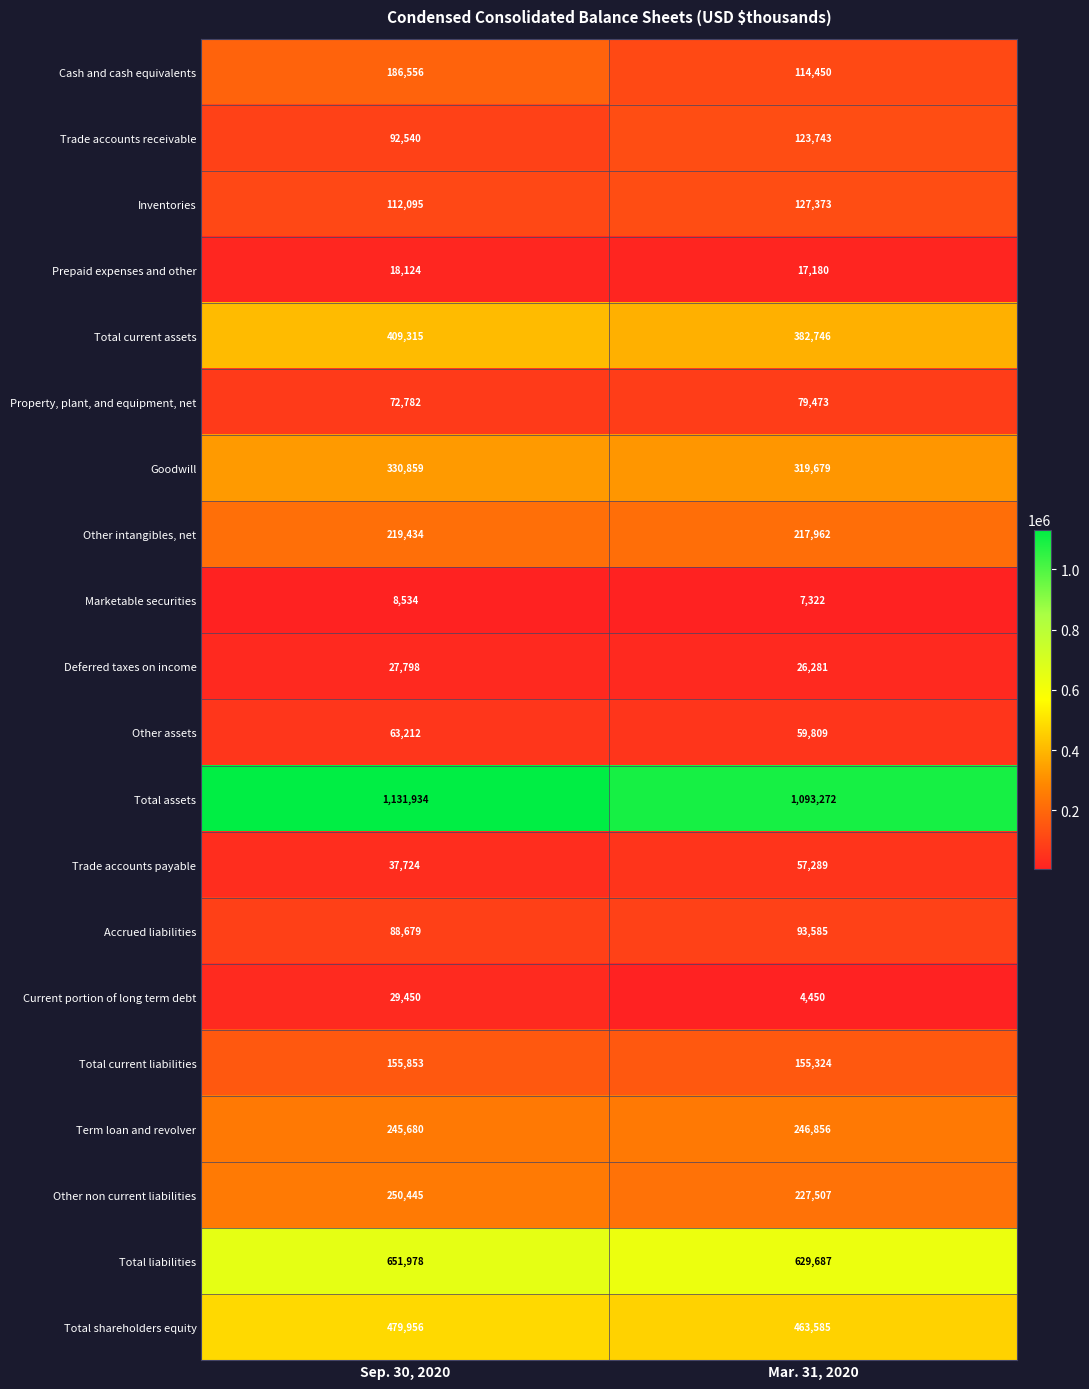

What is the approximate value of Total current liabilities at Sep. 30, 2020?

155853